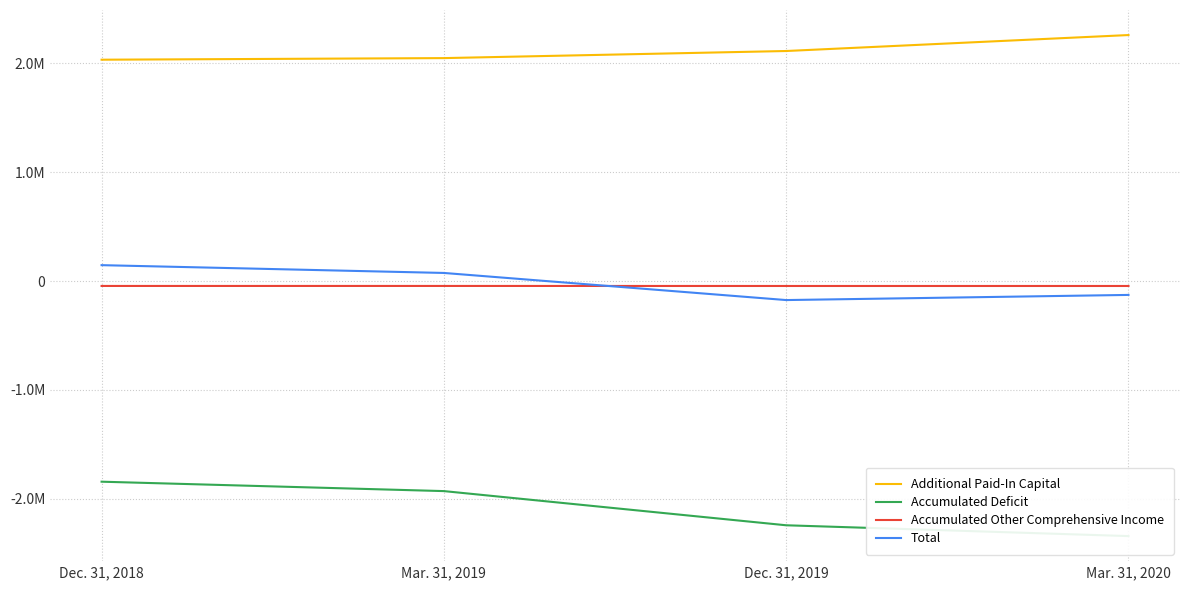

True or false: Accumulated Other Comprehensive Income and Additional Paid-In Capital cross at least once.

False